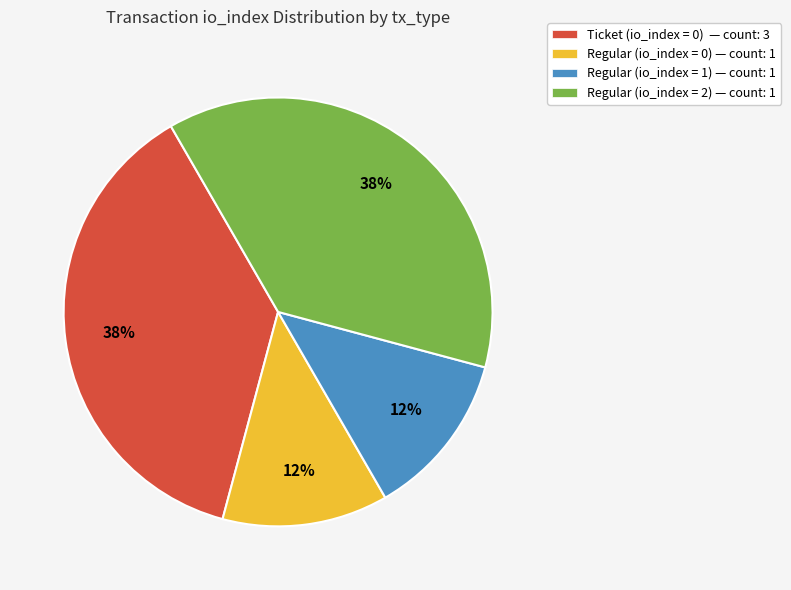

Do Regular (io_index = 0) — count: 1 and Regular (io_index = 1) — count: 1 together represent more than half of the pie?

No